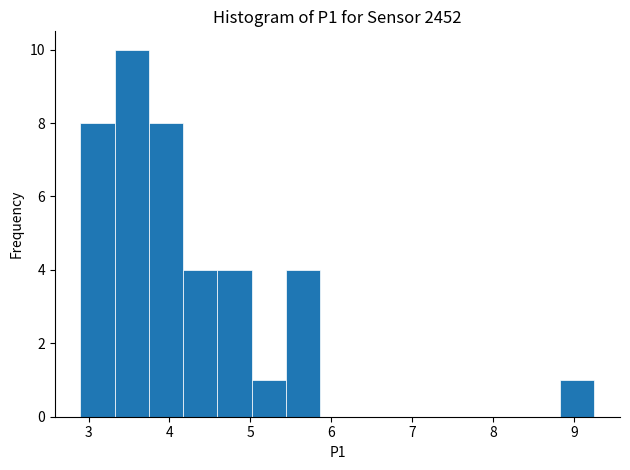

Reading left to right, list every bar in this chart as the range it spans on the x-axis followed by its height. Neither the bar edges nor the heights are printed on the chart, so give them approximately, as read against the axes.

2.9 to 3.3: 8
3.3 to 3.7: 10
3.7 to 4.2: 8
4.2 to 4.6: 4
4.6 to 5.0: 4
5.0 to 5.4: 1
5.4 to 5.9: 4
5.9 to 6.3: 0
6.3 to 6.7: 0
6.7 to 7.1: 0
7.1 to 7.6: 0
7.6 to 8.0: 0
8.0 to 8.4: 0
8.4 to 8.8: 0
8.8 to 9.3: 1